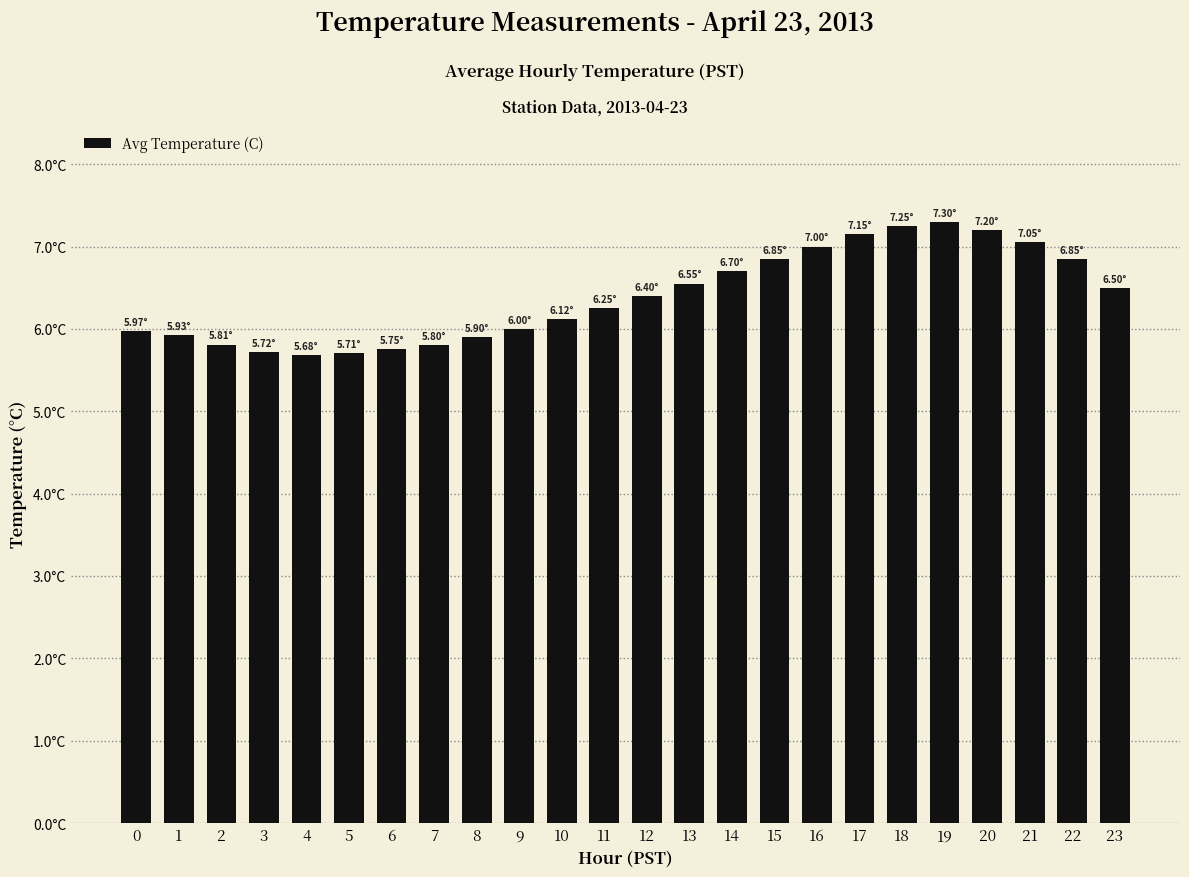

Reading left to right, list all the values displayed in this chart.

0=6.0	1=5.9	2=5.8	3=5.7	4=5.7	5=5.7	6=5.8	7=5.8	8=5.9	9=6.0	10=6.1	11=6.2	12=6.4	13=6.5	14=6.7	15=6.8	16=7.0	17=7.2	18=7.2	19=7.3	20=7.2	21=7.0	22=6.8	23=6.5